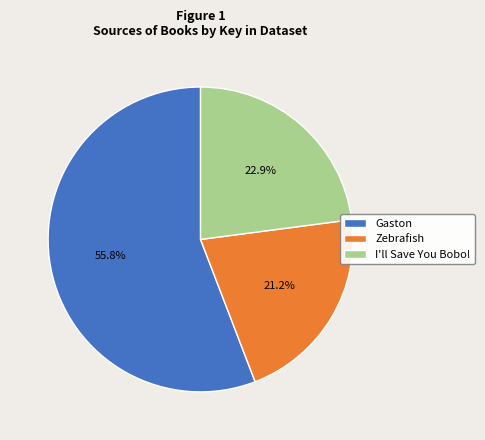

Does Gaston represent more than half of the total?

Yes